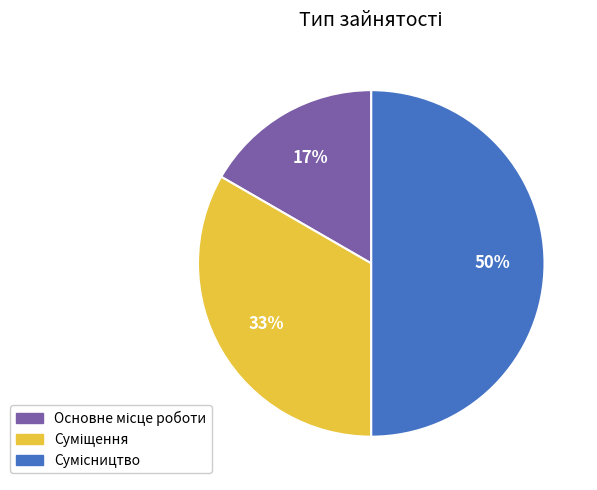

Count the number of slices in the pie.

3